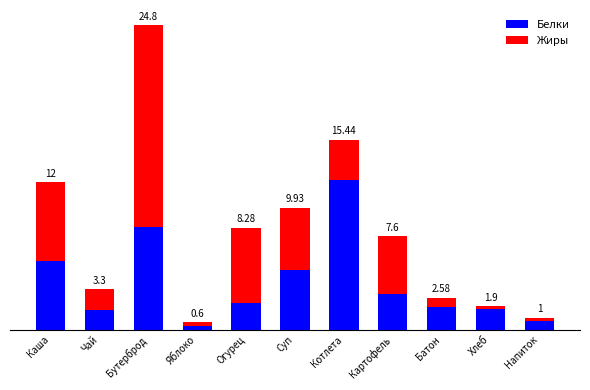

What is the total value across all series at Яблоко?

0.6